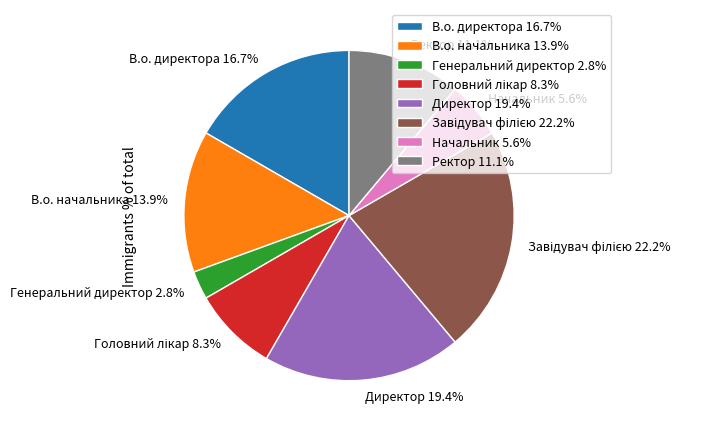

Count the number of slices in the pie.

8